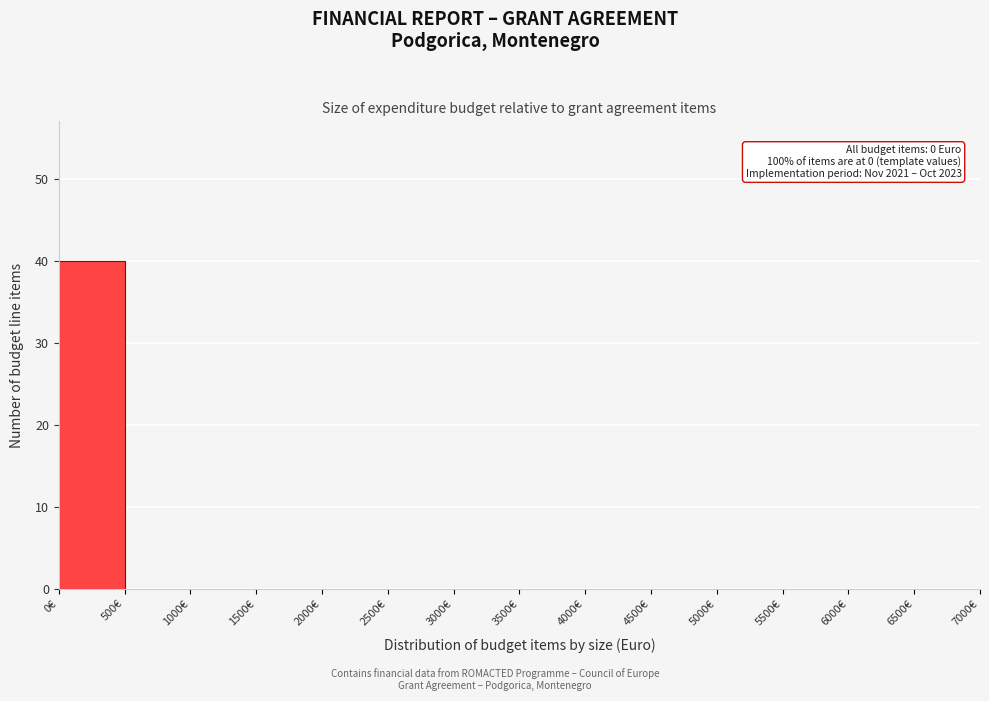

Which range on the x-axis has the tallest bar?

0 to 500